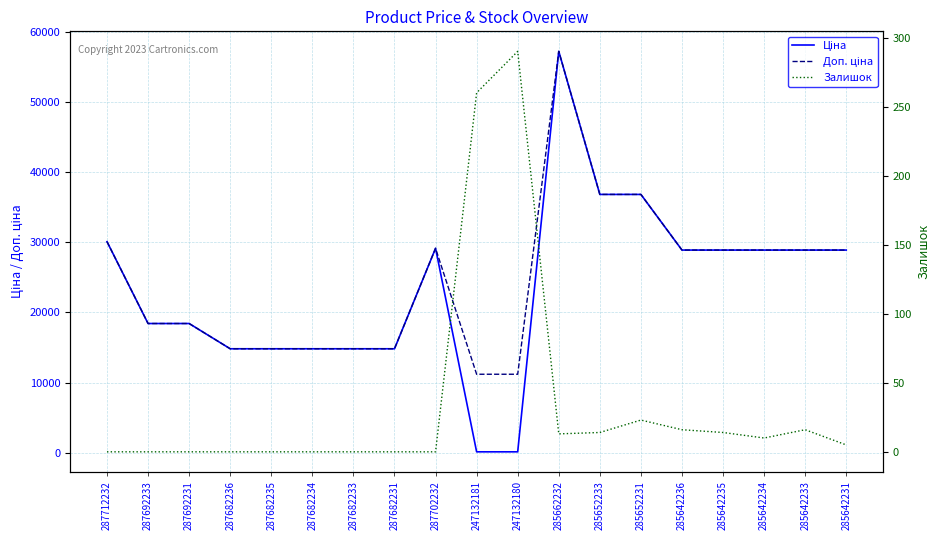

At which category does the chart reach its minimum across all series?

287712232